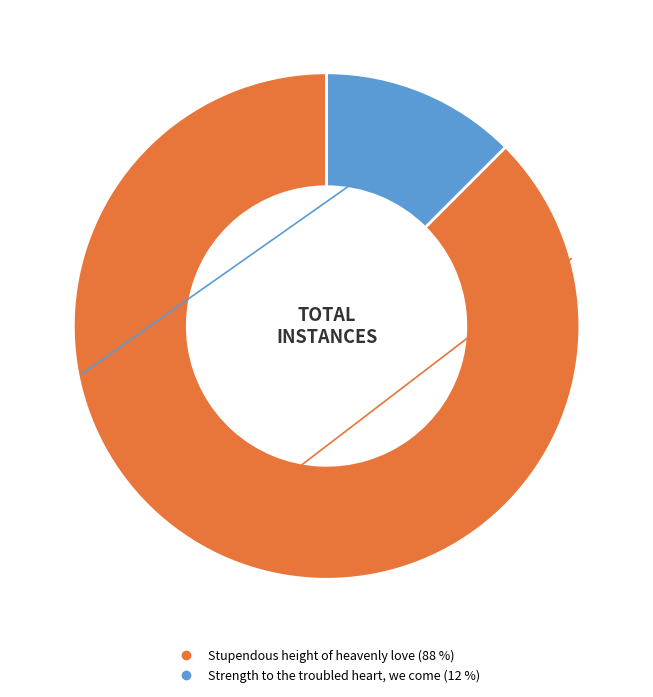

Is there a majority slice in this chart?

Yes